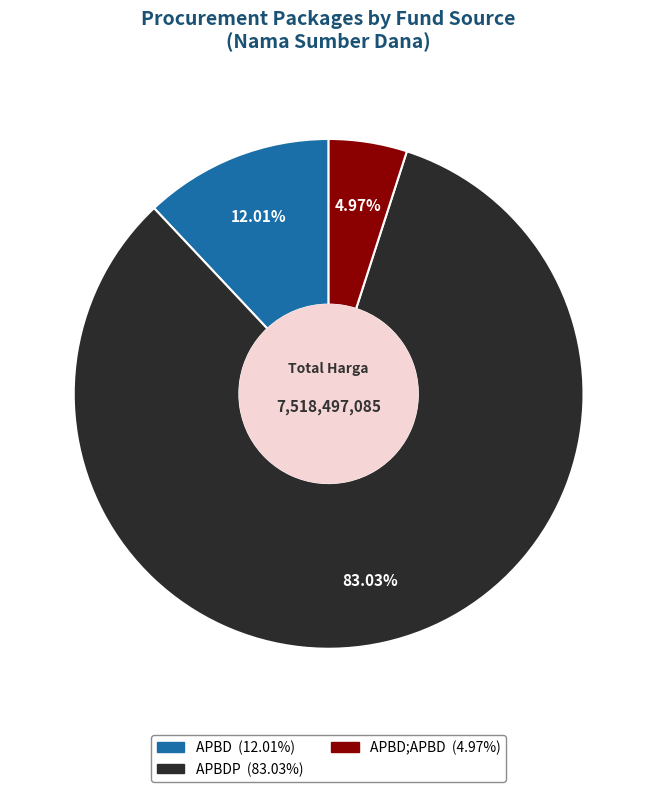

Is there any slice that represents more than half of the pie?

Yes